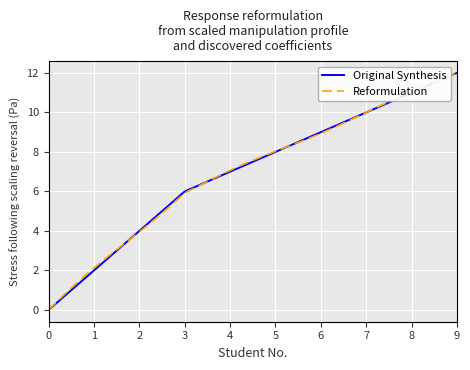

What is the maximum value for Reformulation?

12.0